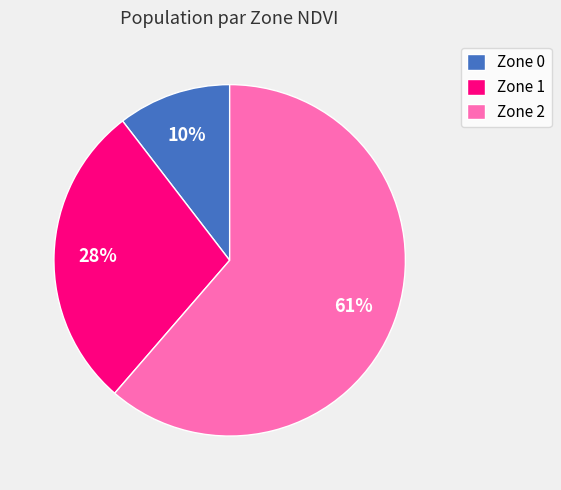

Which slice is the smallest?

Zone 0